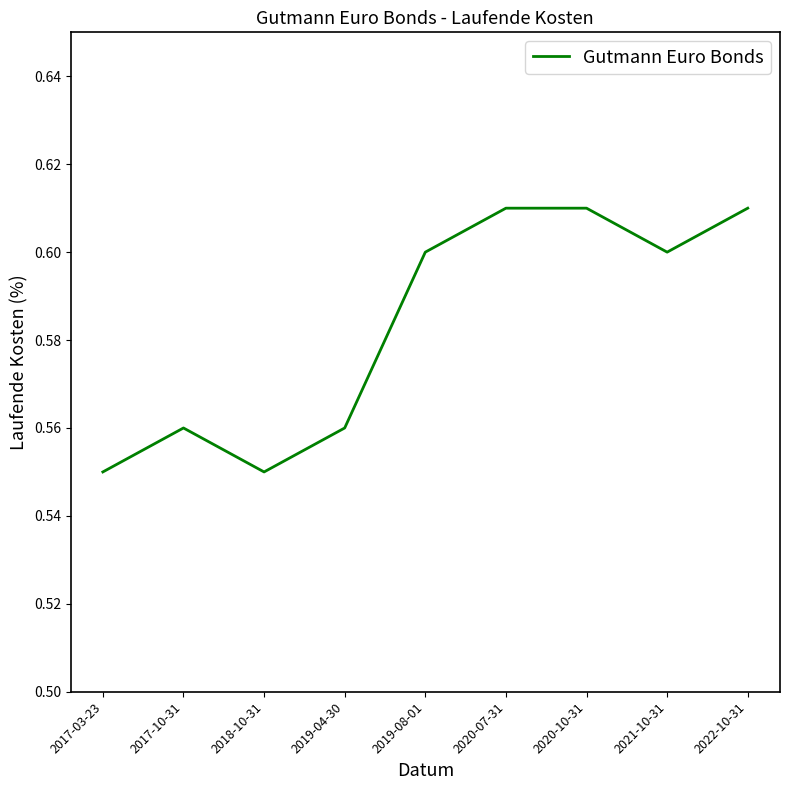

Between 2020-10-31 and 2019-04-30, which is larger?

2020-10-31